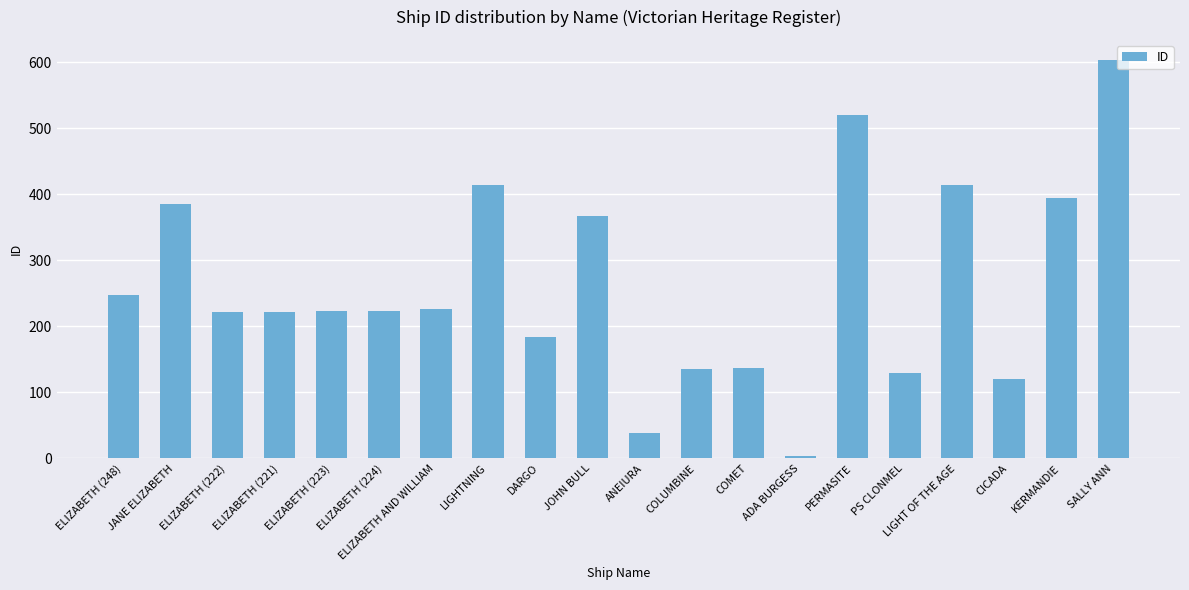

What is the label of the 10th bar from the right?

ANEIURA